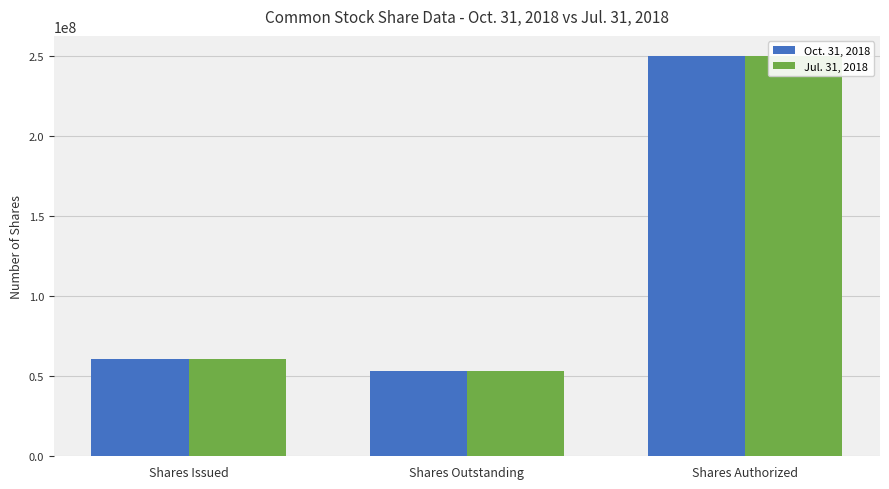

List the series in order of their peak value, highest first.

Oct. 31, 2018, Jul. 31, 2018